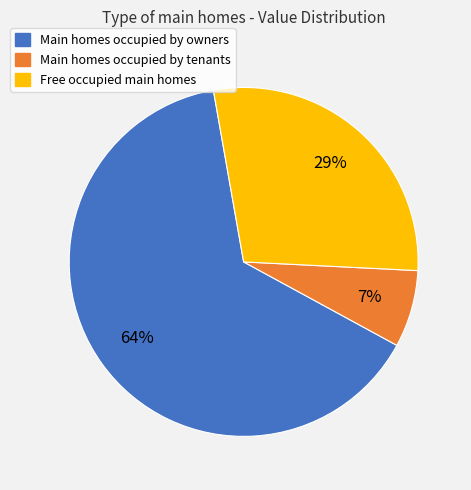

To the nearest percent, what is the average slice percentage?

33%